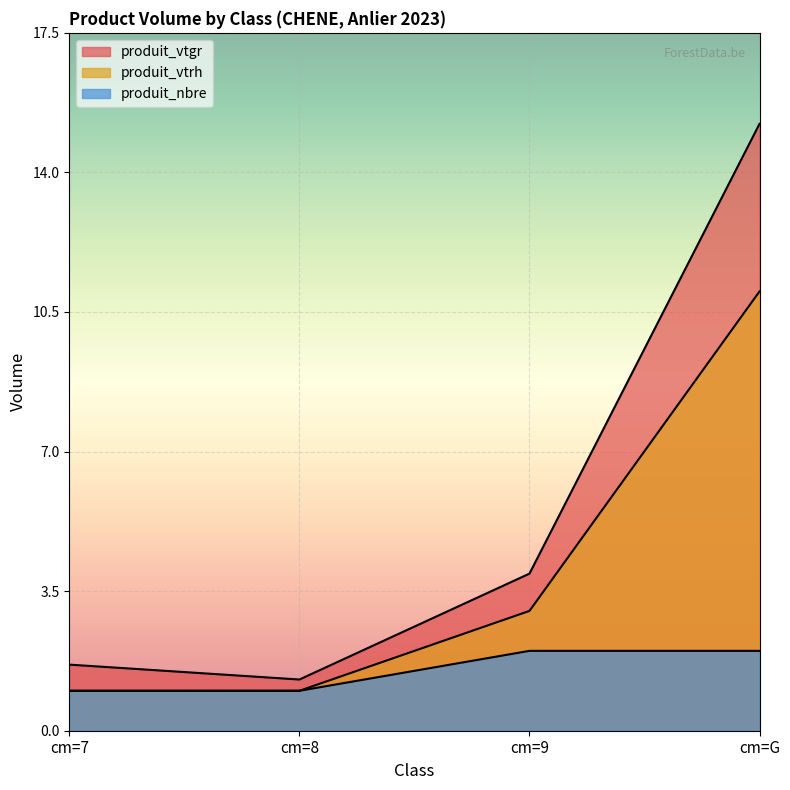

At how many categories does at least one series exceed 13?

1